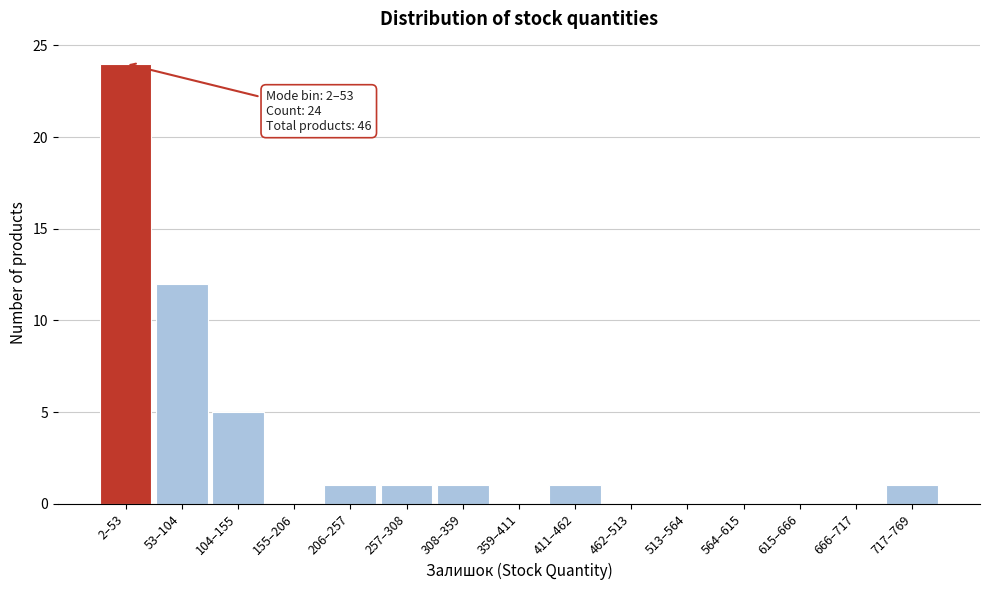

Reading left to right, list all the values displayed in this chart.

2–53=24	53–104=12	104–155=5	155–206=0	206–257=1	257–308=1	308–359=1	359–411=0	411–462=1	462–513=0	513–564=0	564–615=0	615–666=0	666–717=0	717–769=1